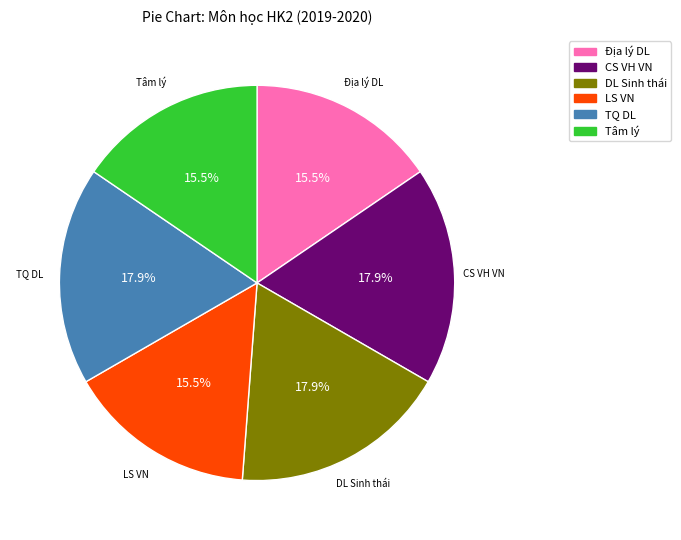

Is there any slice that represents more than half of the pie?

No